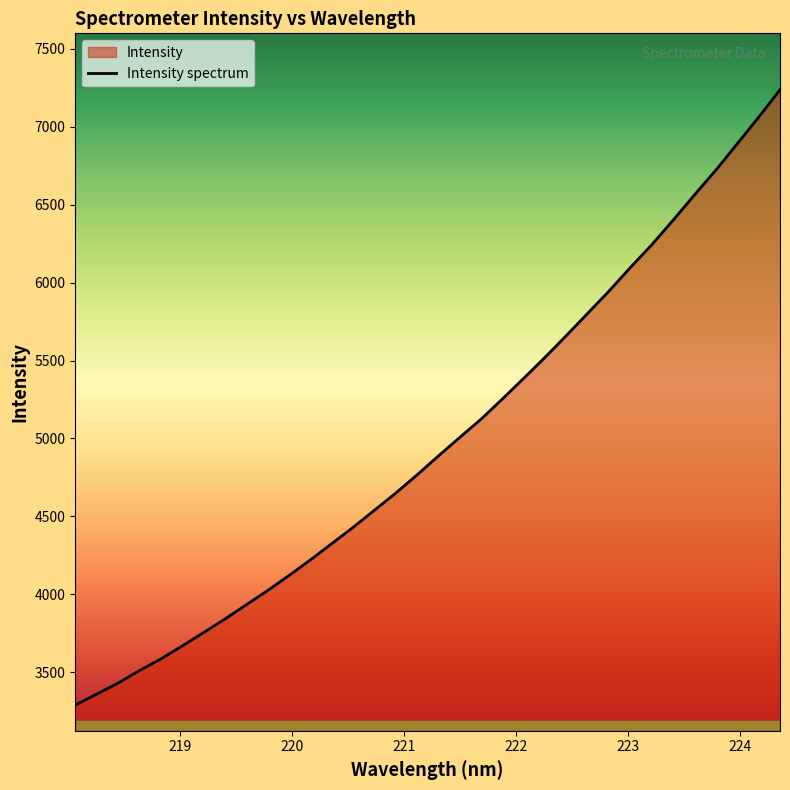

Which label corresponds to the smallest value in the chart?

218.0596